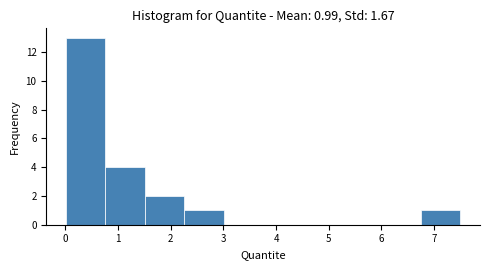

Which range on the x-axis has the tallest bar?

0.0 to 0.8